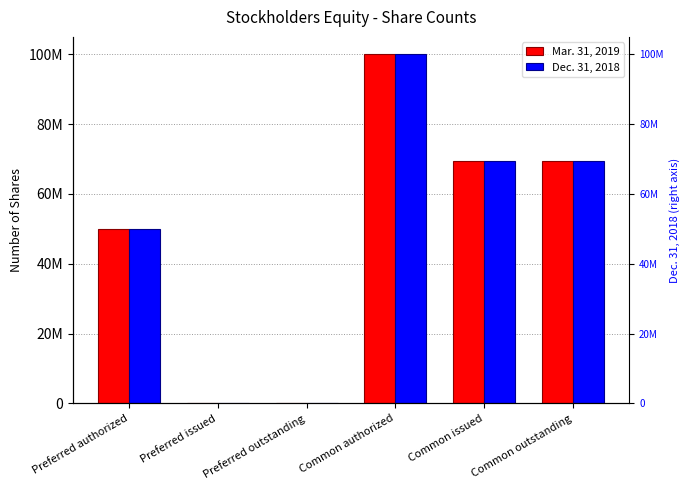

What is the average value of the Dec. 31, 2018 series?

48107475